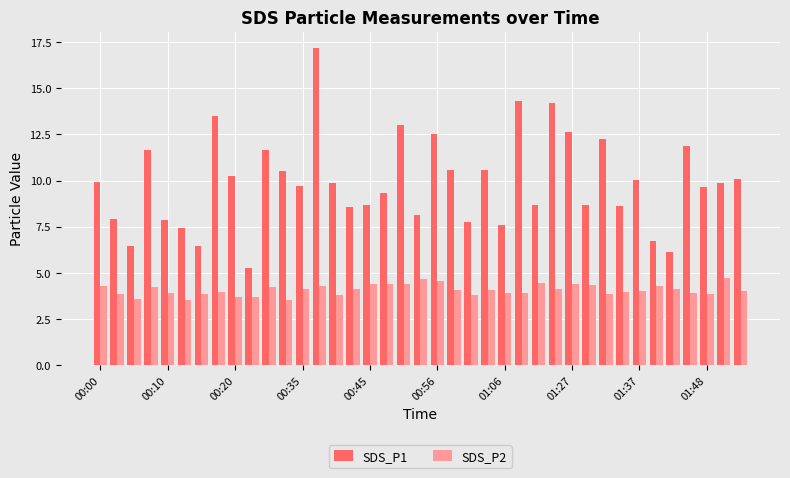

Rank the series by their average value, from lowest to highest.

SDS_P2, SDS_P1